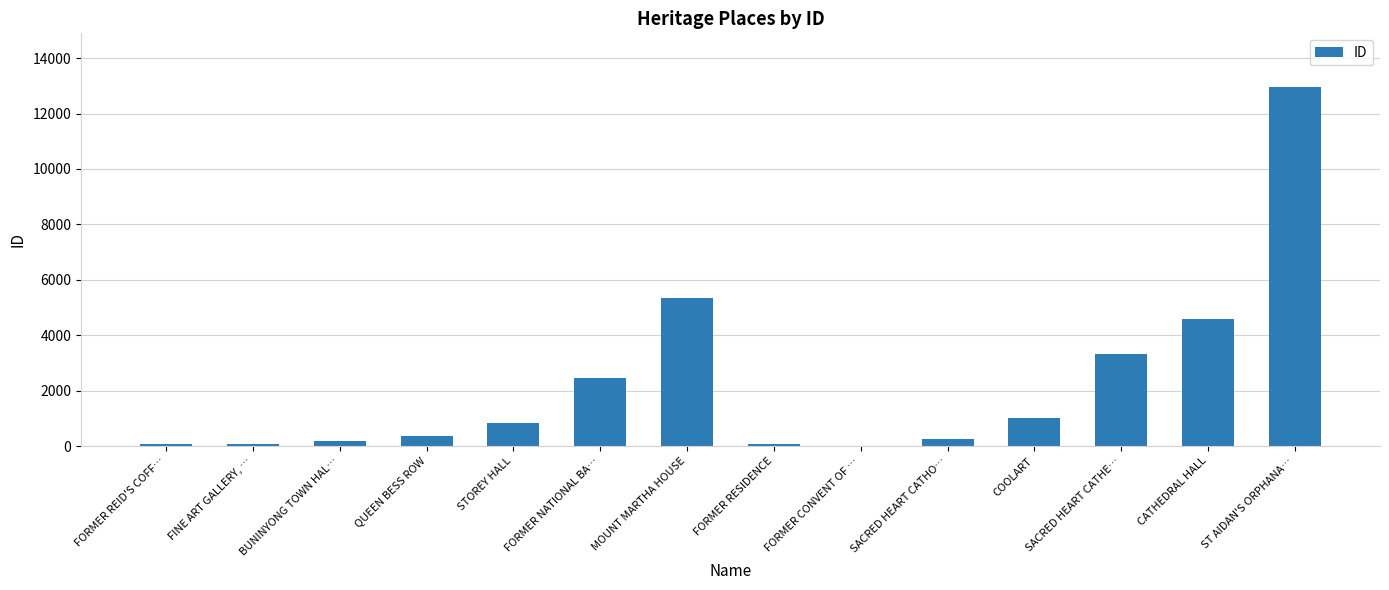

What is the maximum value shown in the chart?

12952